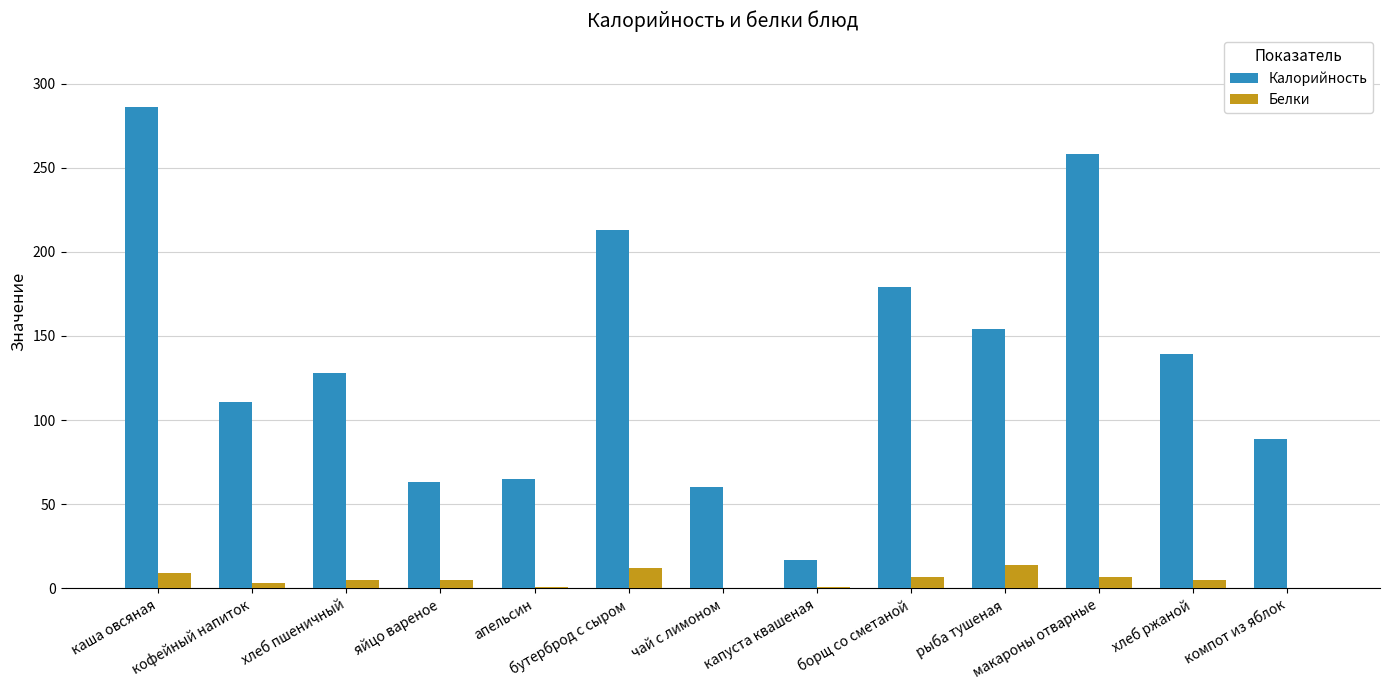

What is the sum of the Калорийность values at компот из яблок and кофейный напиток?

200